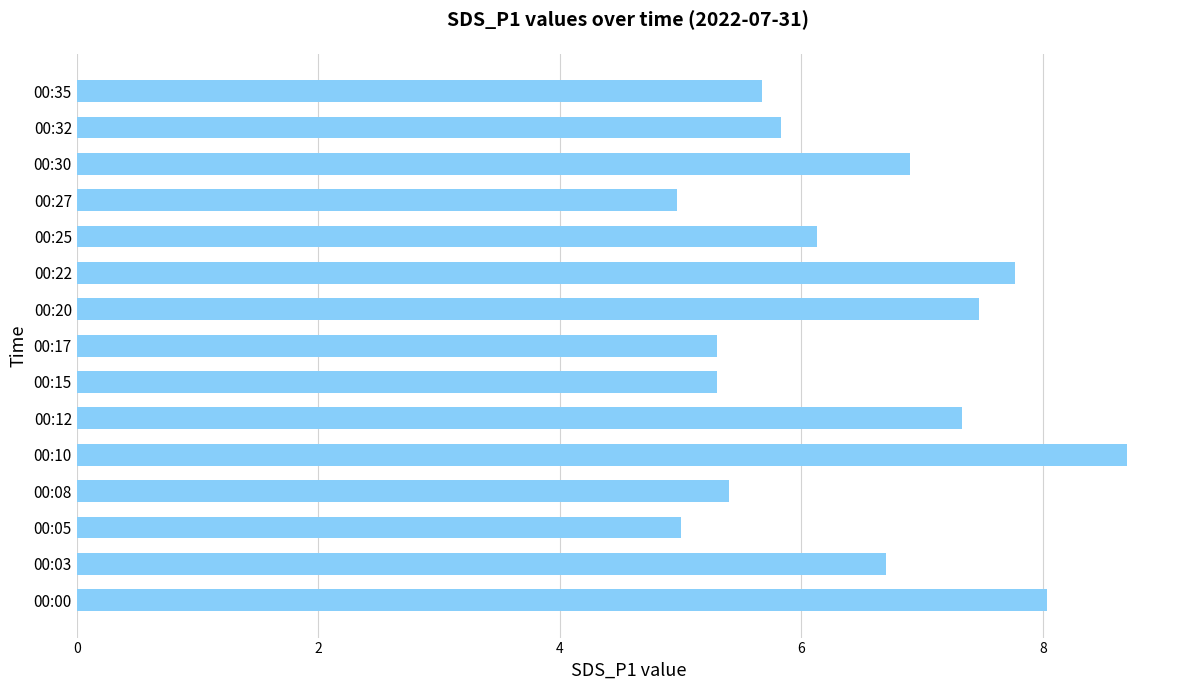

Between 00:27 and 00:15, which is larger?

00:15